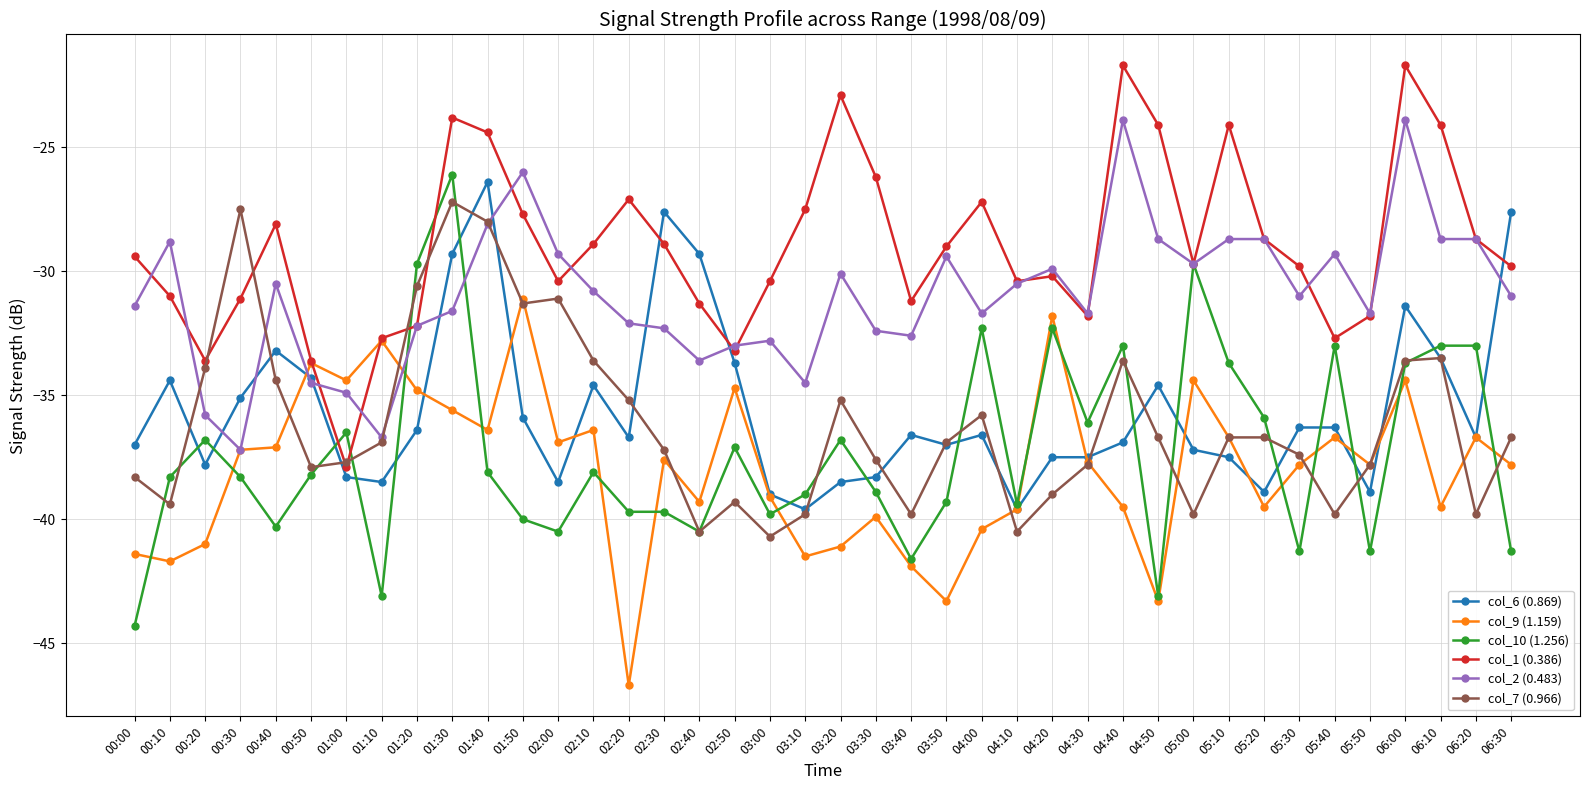

The value of col_10 (1.256) at 05:40 is -14.5. True or false?

False